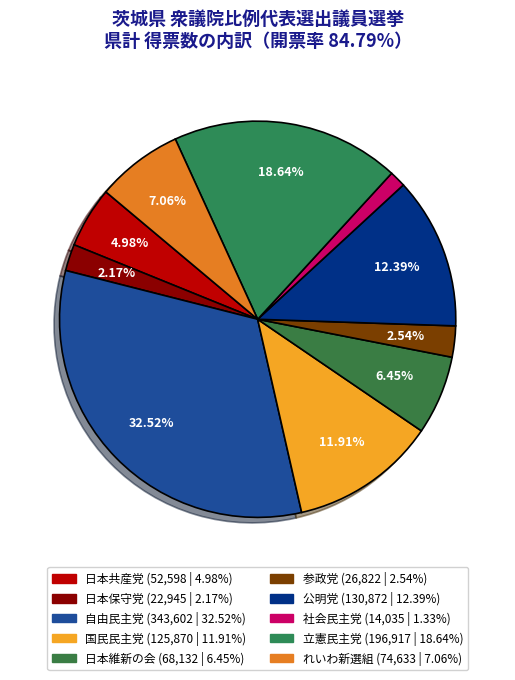

To the nearest percent, what is the average slice percentage?

10%